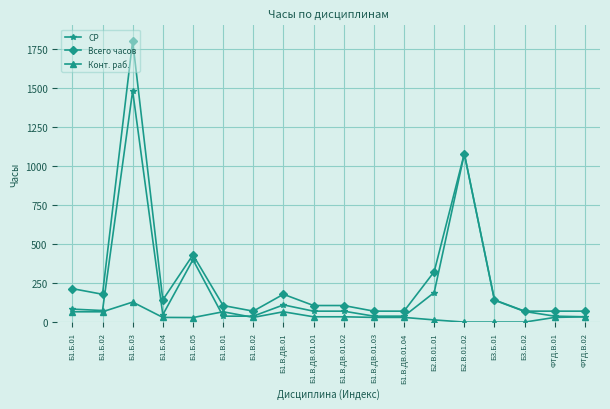

What are all the series names shown in the legend?

СР, Всего часов, Конт. раб.